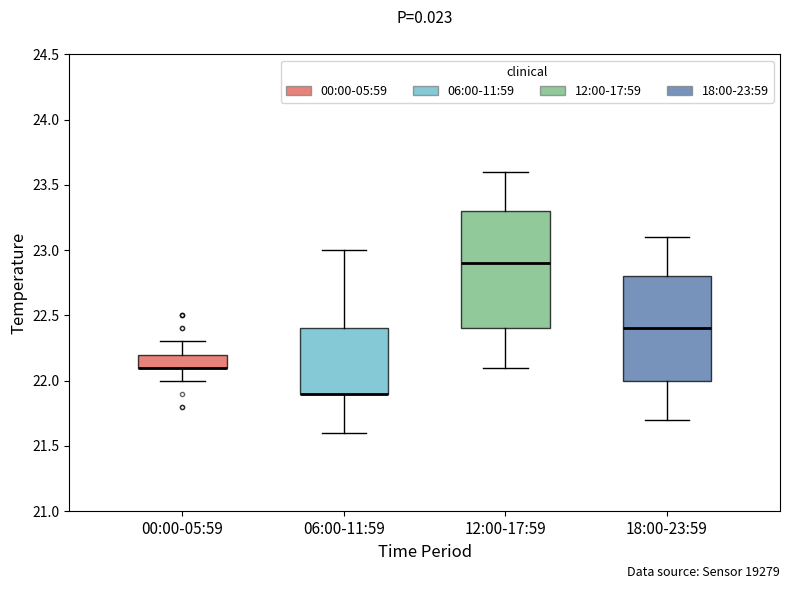

Where does the lower whisker of the box for 06:00-11:59 end on the y-axis? The values are not printed on the chart, so give them approximately, as read against the axis.

21.6